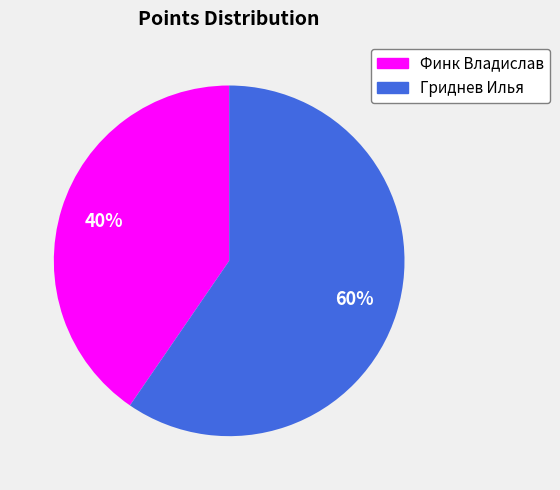

Which category has the smallest portion of the pie?

Финк Владислав